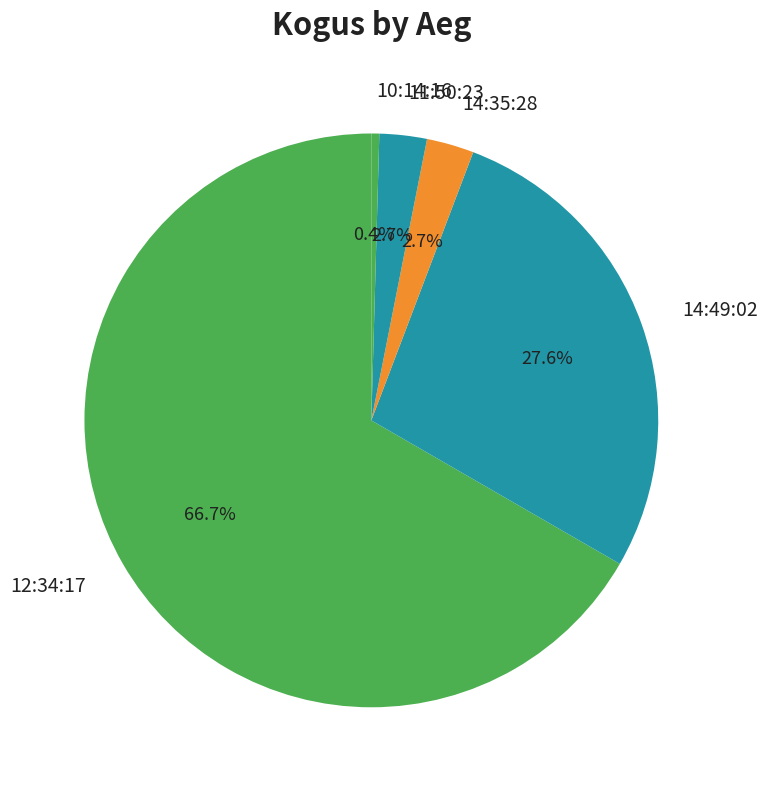

Is there any slice that represents more than half of the pie?

Yes